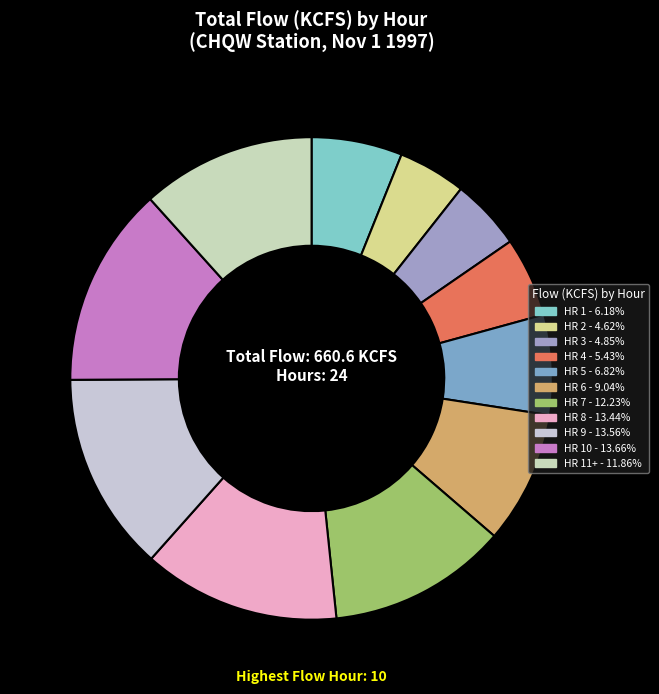

To the nearest percent, what is the difference between the largest and smallest slice percentages?

9%